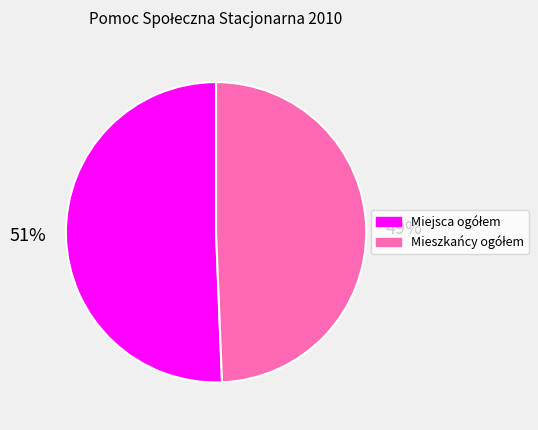

To the nearest percent, what is the average slice percentage?

50%